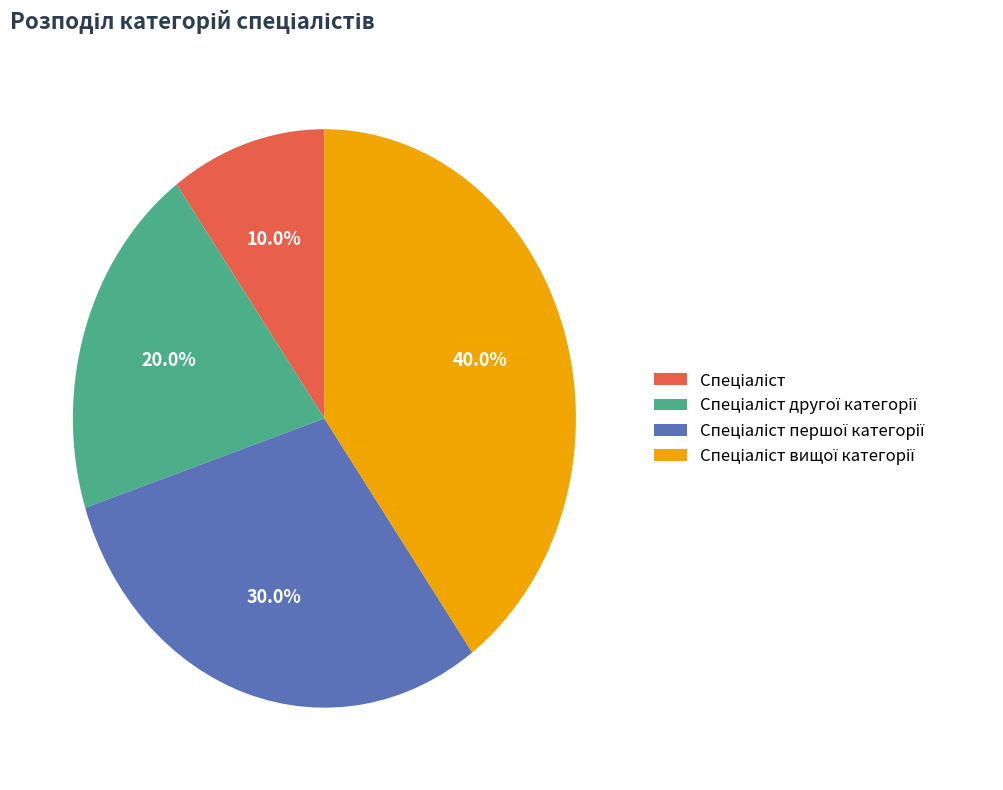

Is there any slice that represents more than half of the pie?

No